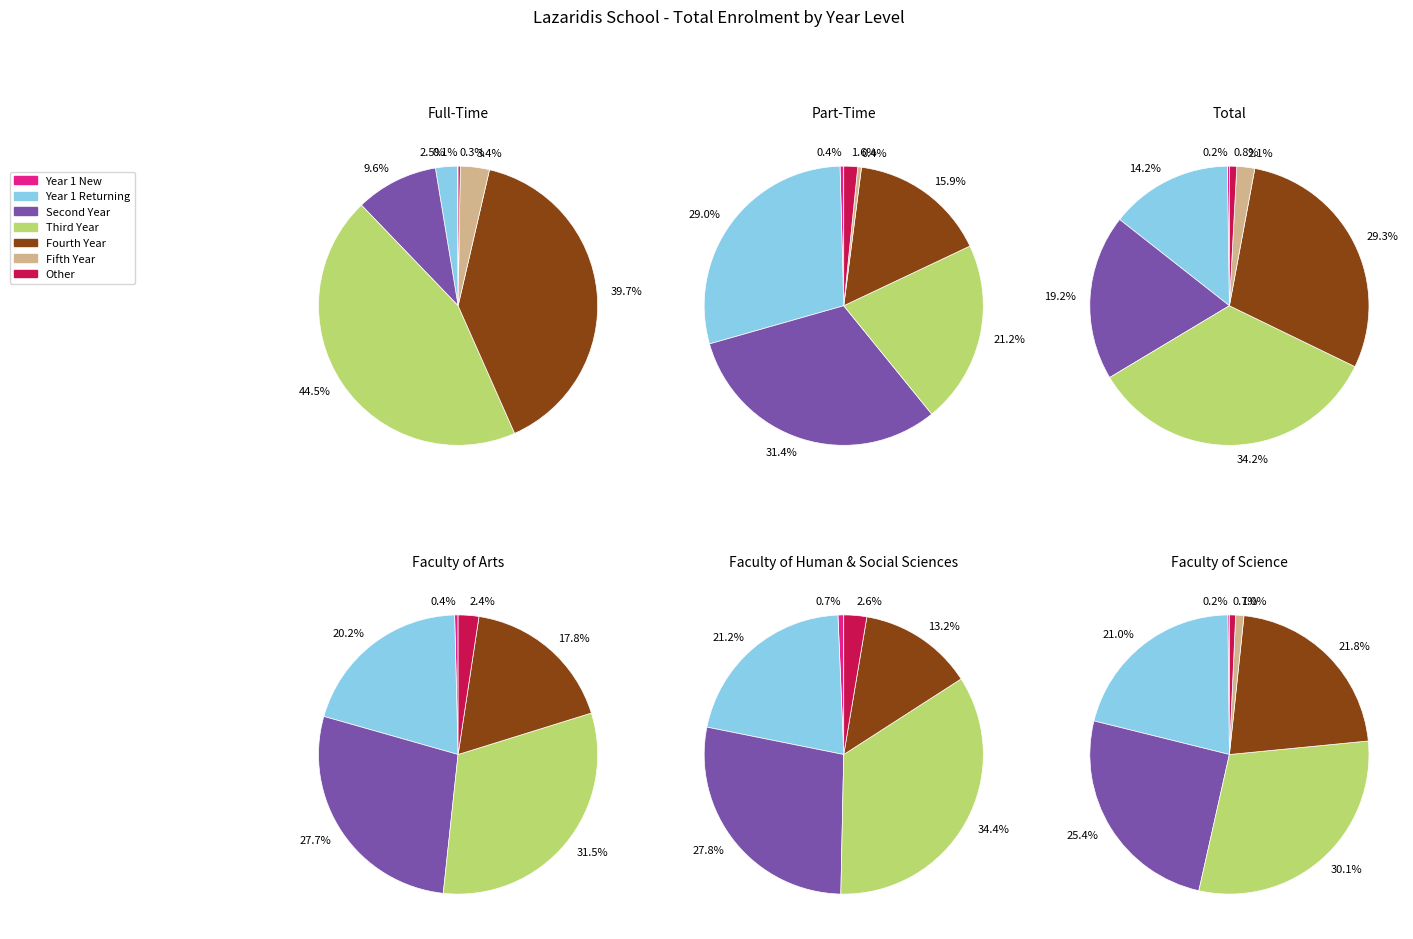

What portion of the pie excludes Year 1 Returning?

85.8%